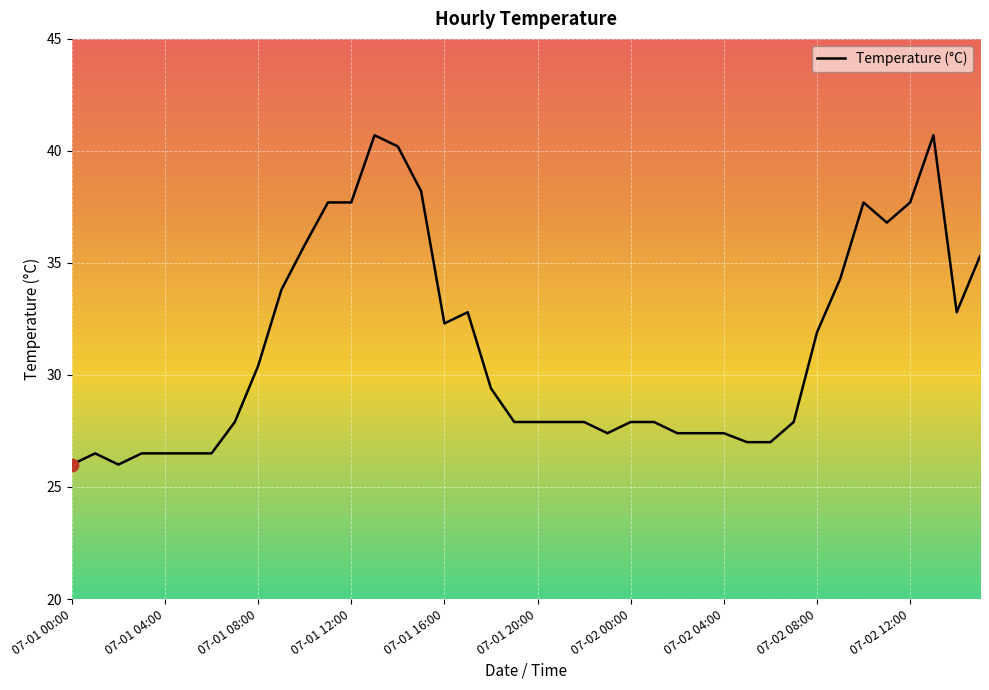

What is the minimum value shown in the chart?

26.0